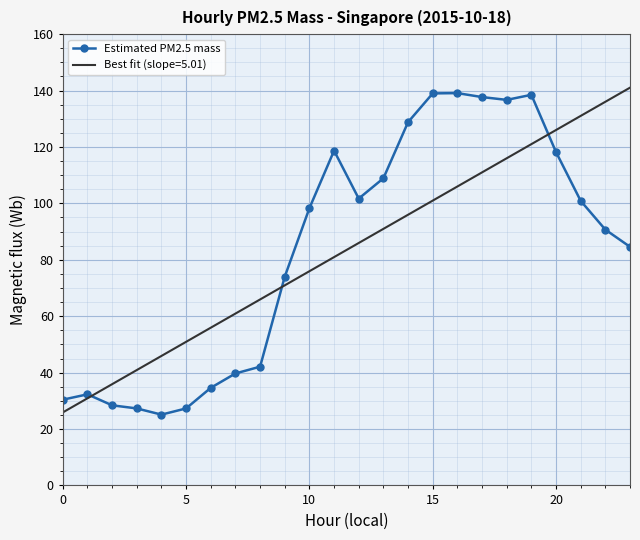

The Estimated PM2.5 mass series shows 15.3 at 5. True or false?

False